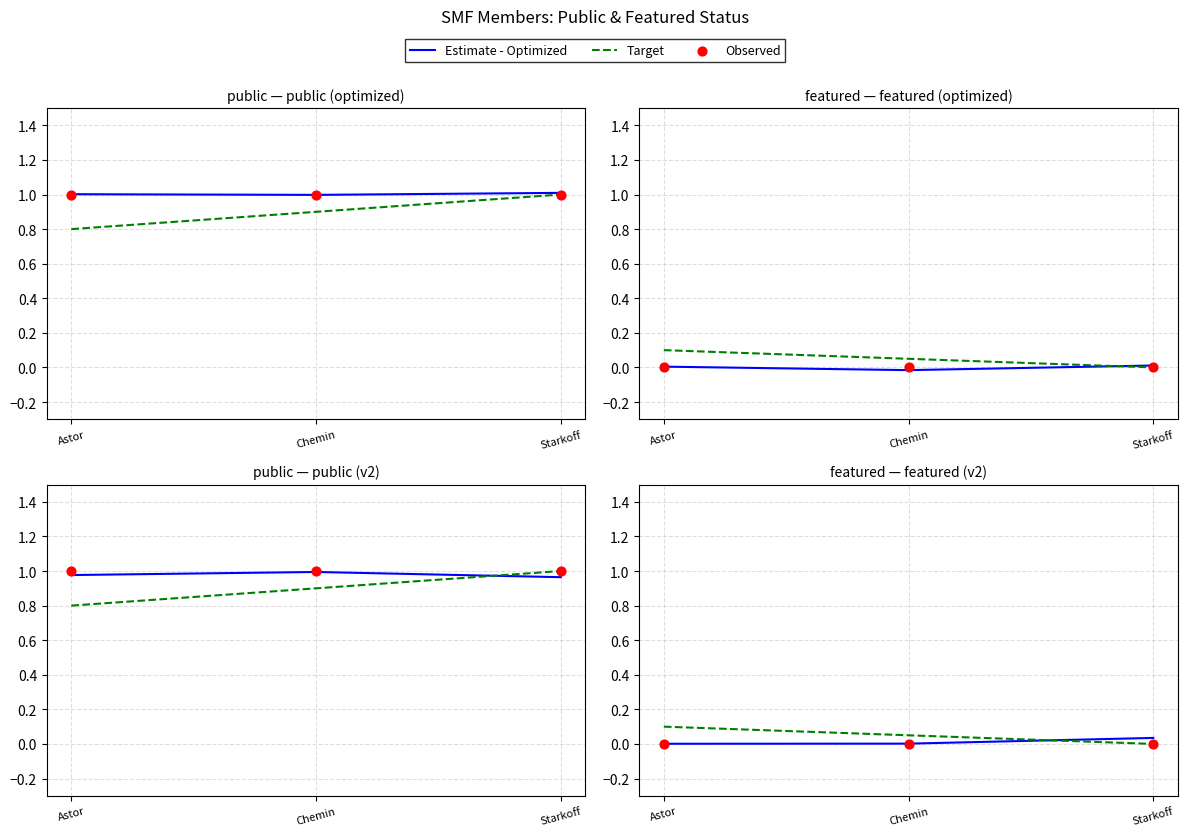

What are all the series names shown in the legend?

Estimate - Optimized, Target, Observed